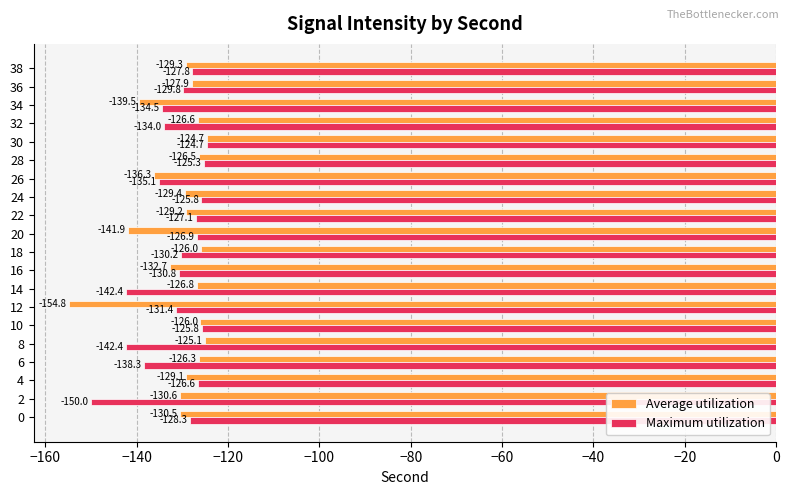

Rank the series by their average value, from lowest to highest.

Maximum utilization, Average utilization